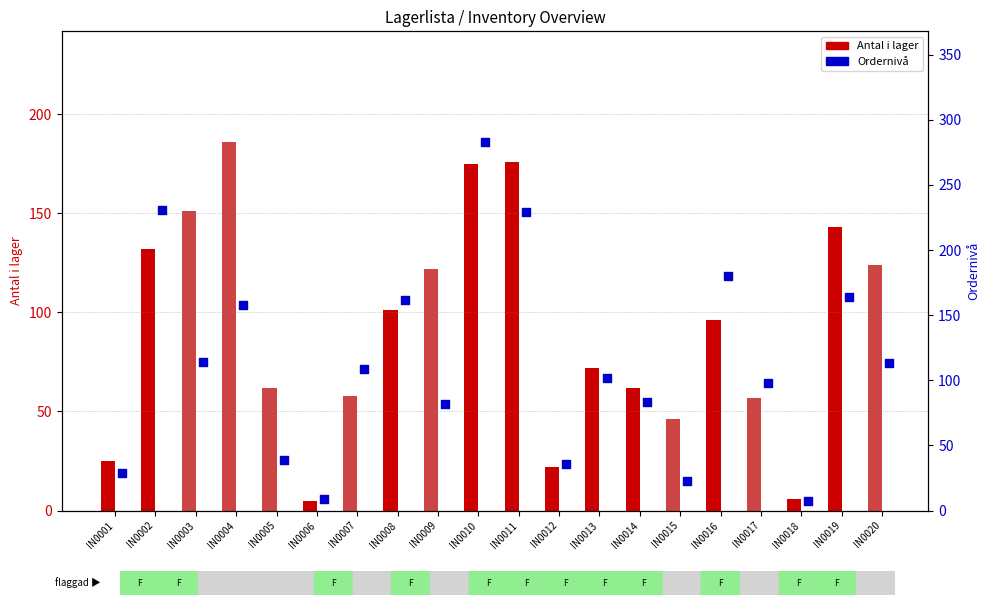

Which has a higher value, IN0010 or IN0007?

IN0010